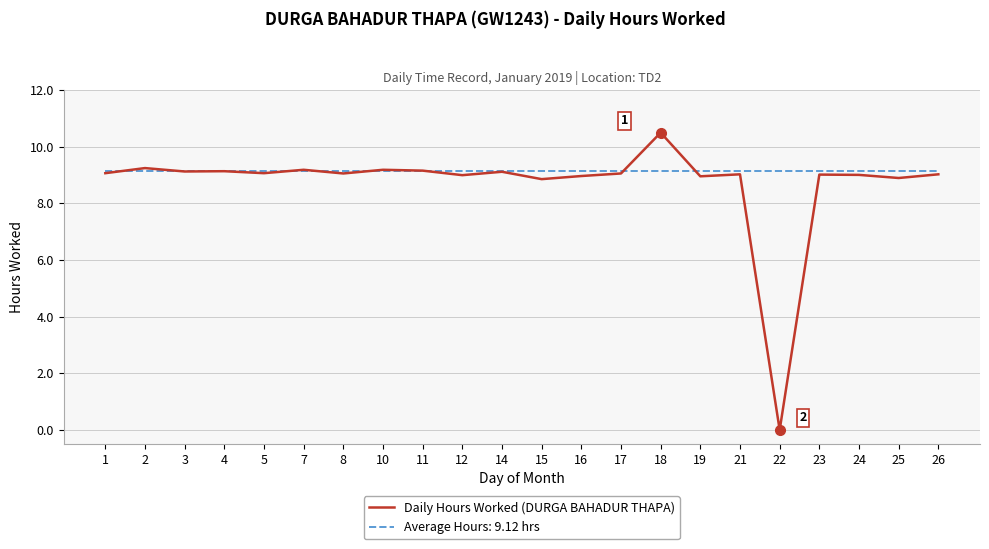

Which series has the widest spread of values?

Daily Hours Worked (DURGA BAHADUR THAPA)